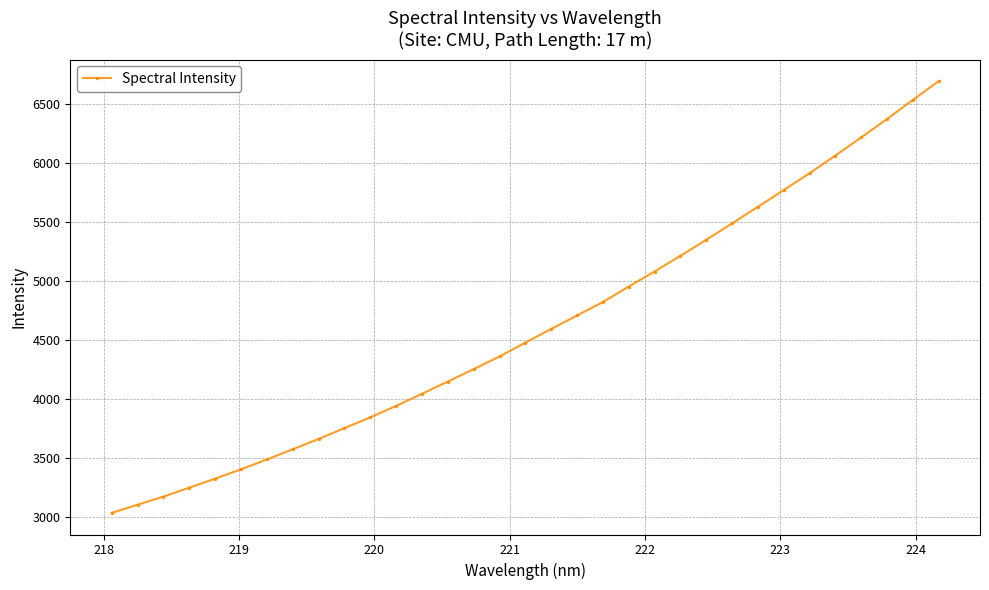

What is the average value?

4613.7